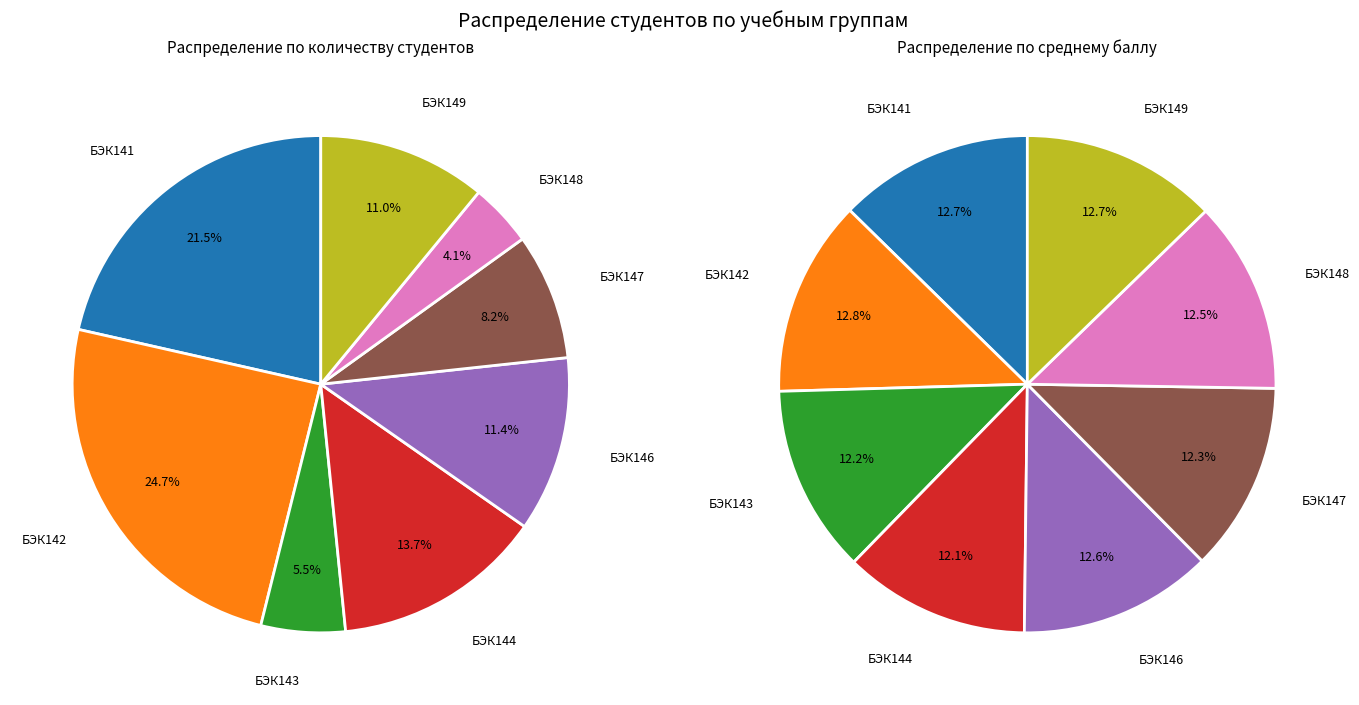

Count the number of slices in the pie.

8